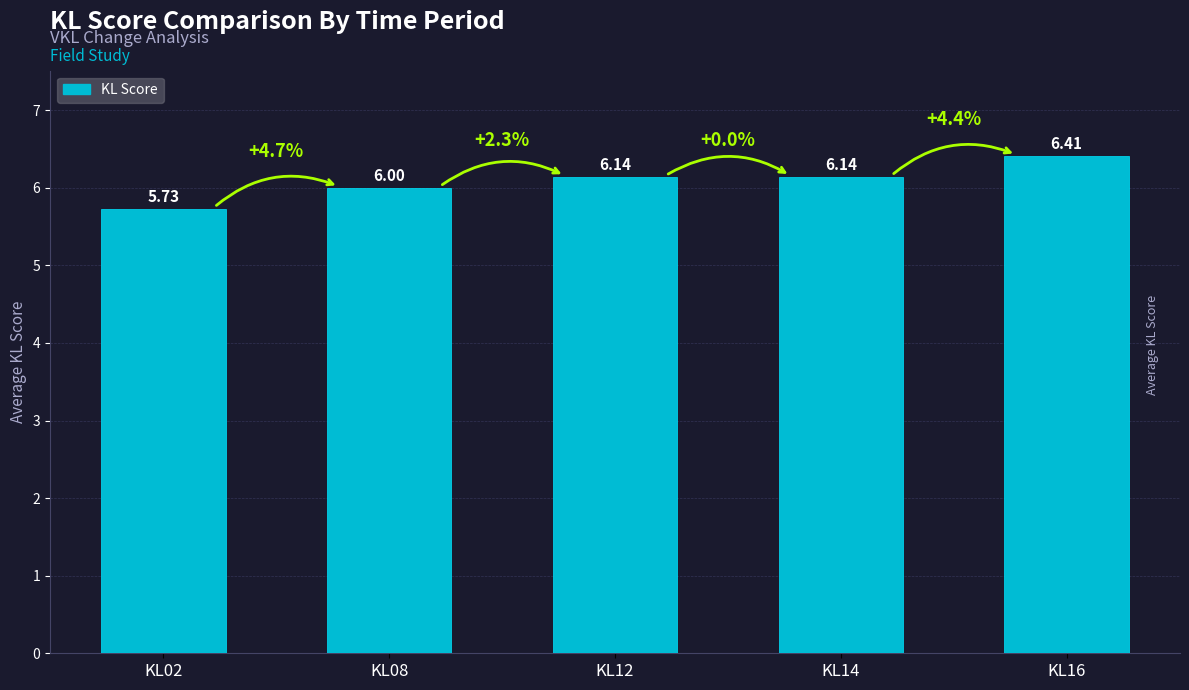

What is the difference between the second highest and minimum values?

0.4